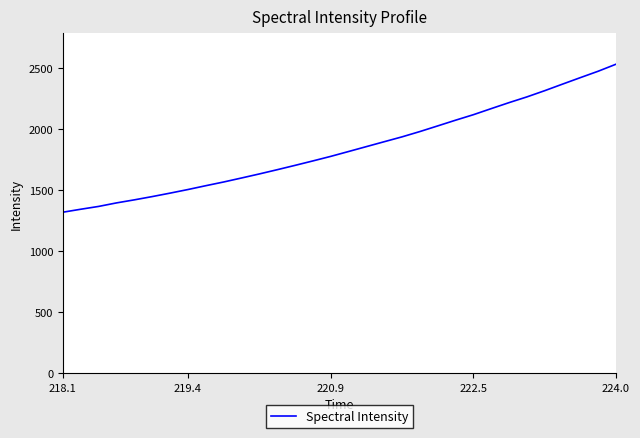

What is the difference between the maximum and minimum values?

1211.6